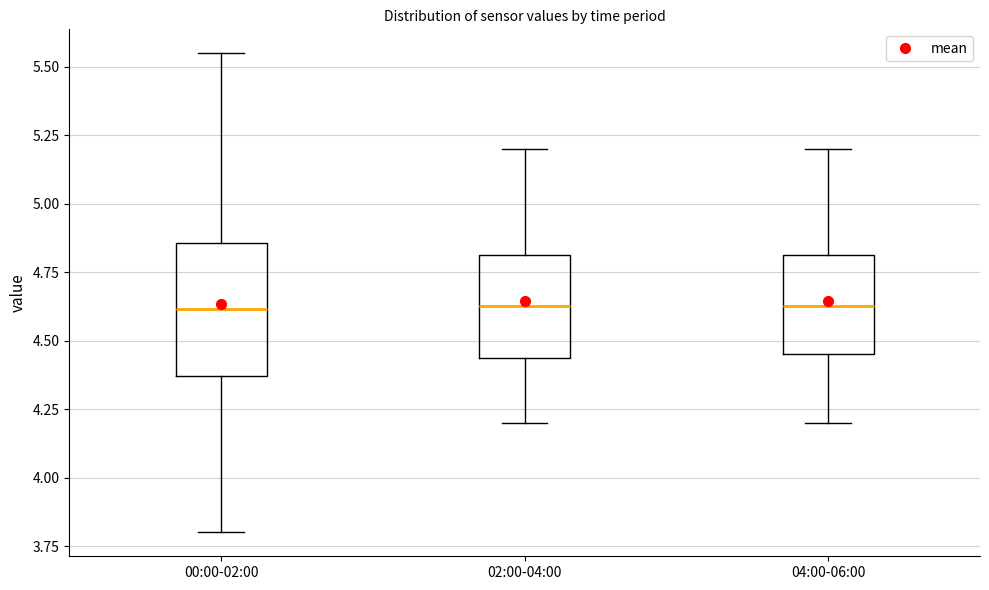

Comparing the boxes themselves (not the whiskers), which one is the tallest?

00:00-02:00